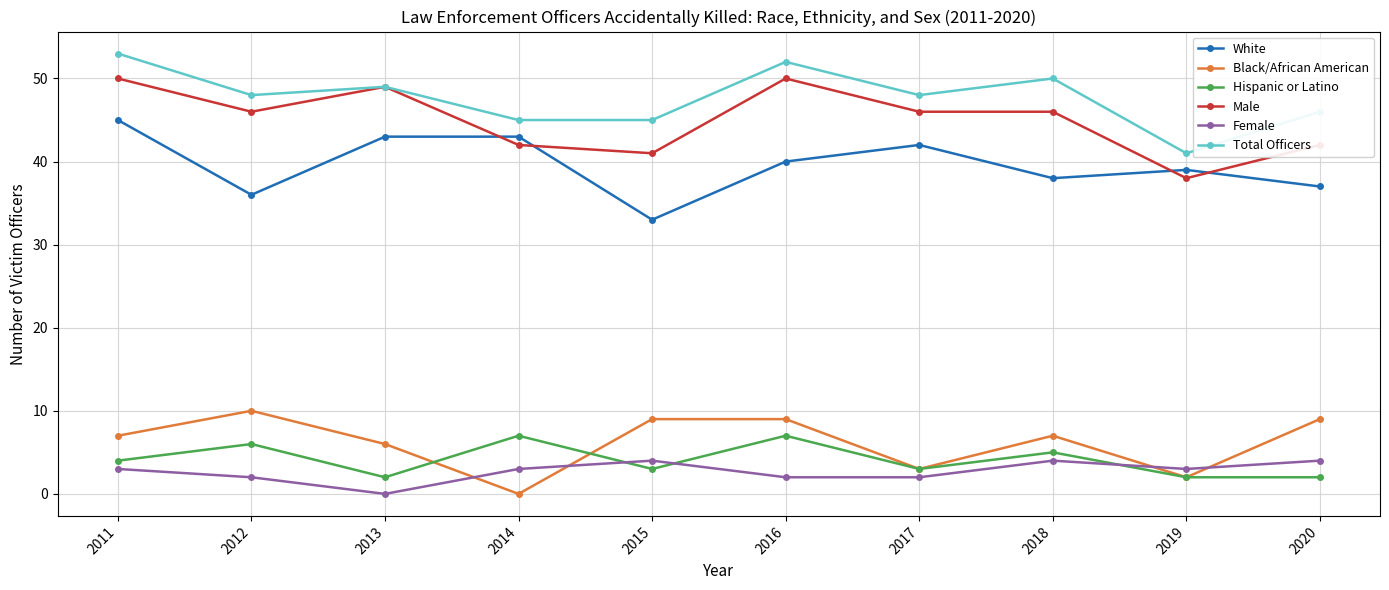

True or false: Total Officers and Black/African American intersect in this chart.

False